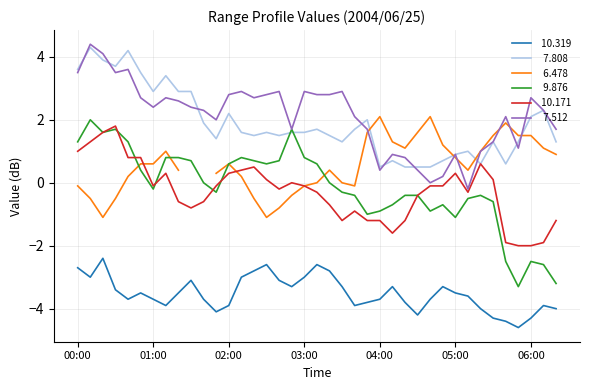

After their last crossing, which series has the higher values:   9.876 or   7.808?

  7.808